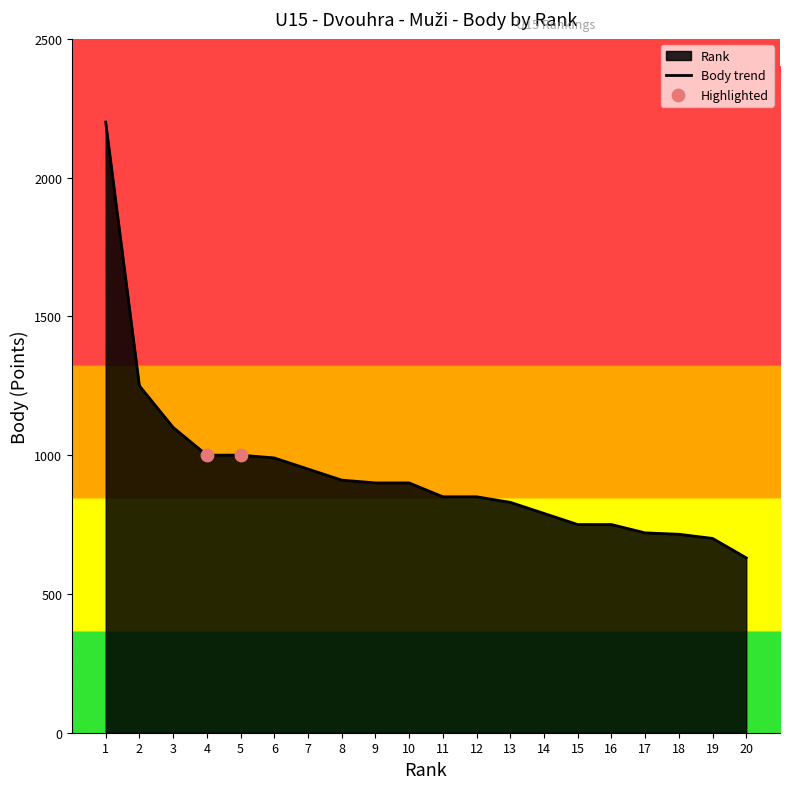

Between 13 and 19, which is larger?

13